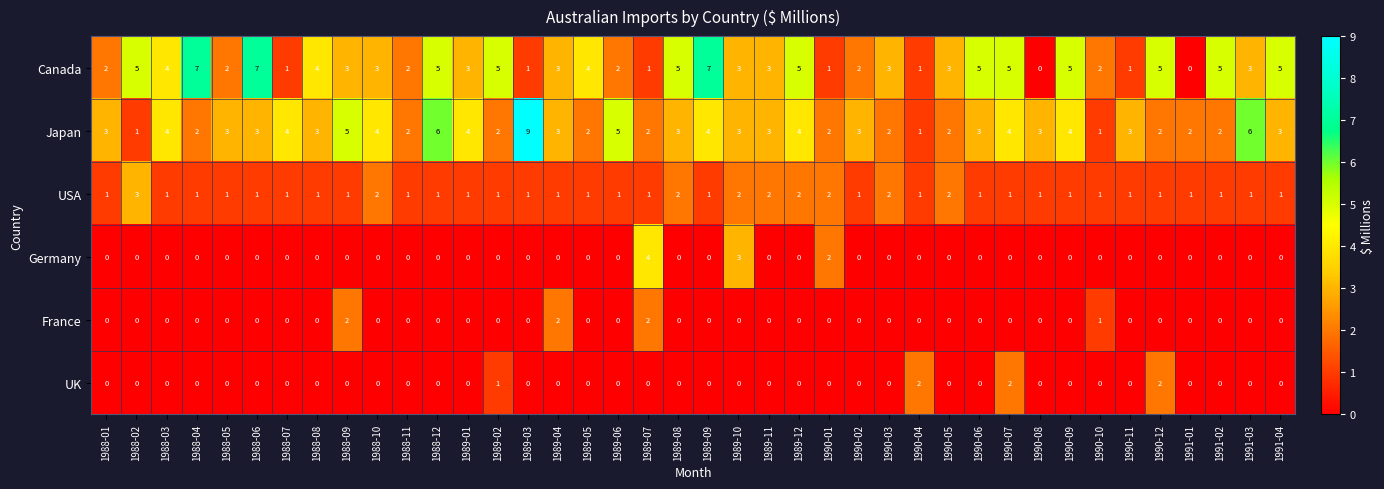

The value of Germany at 1989-09 is 1. True or false?

False